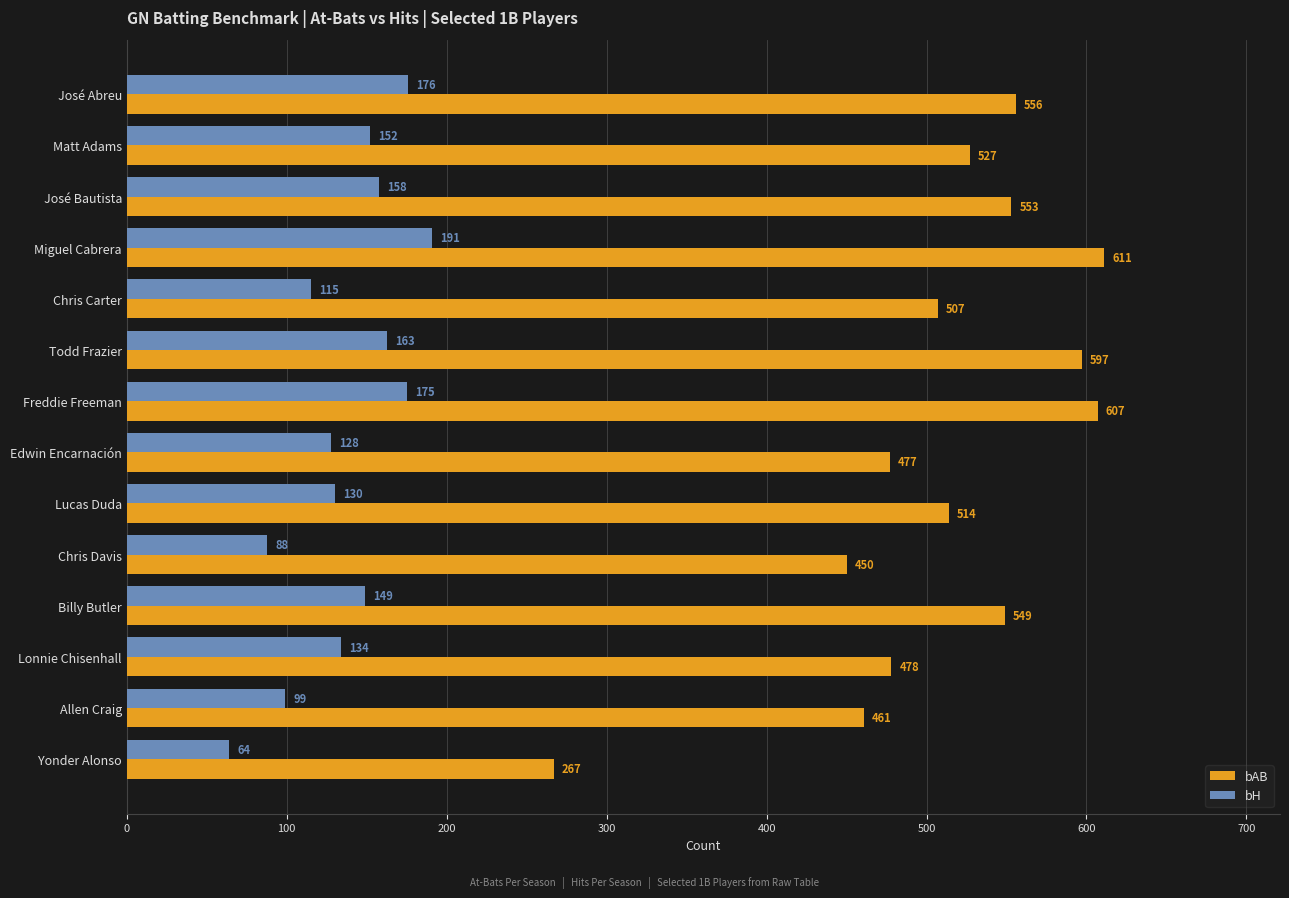

Which series has the largest total across all categories?

bAB